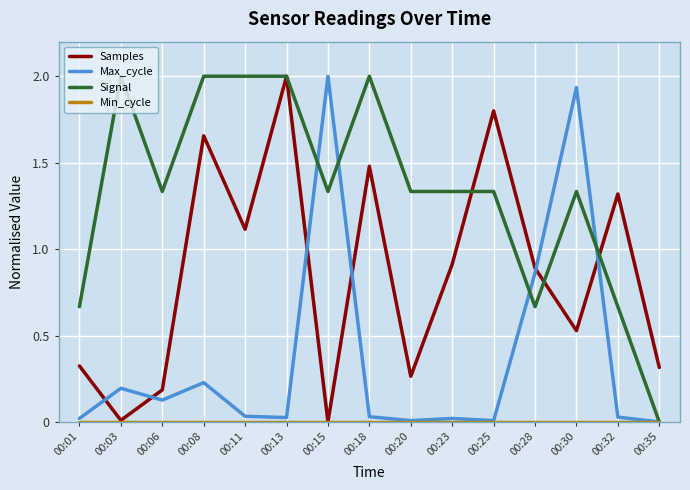

Which series has the largest total across all categories?

Signal